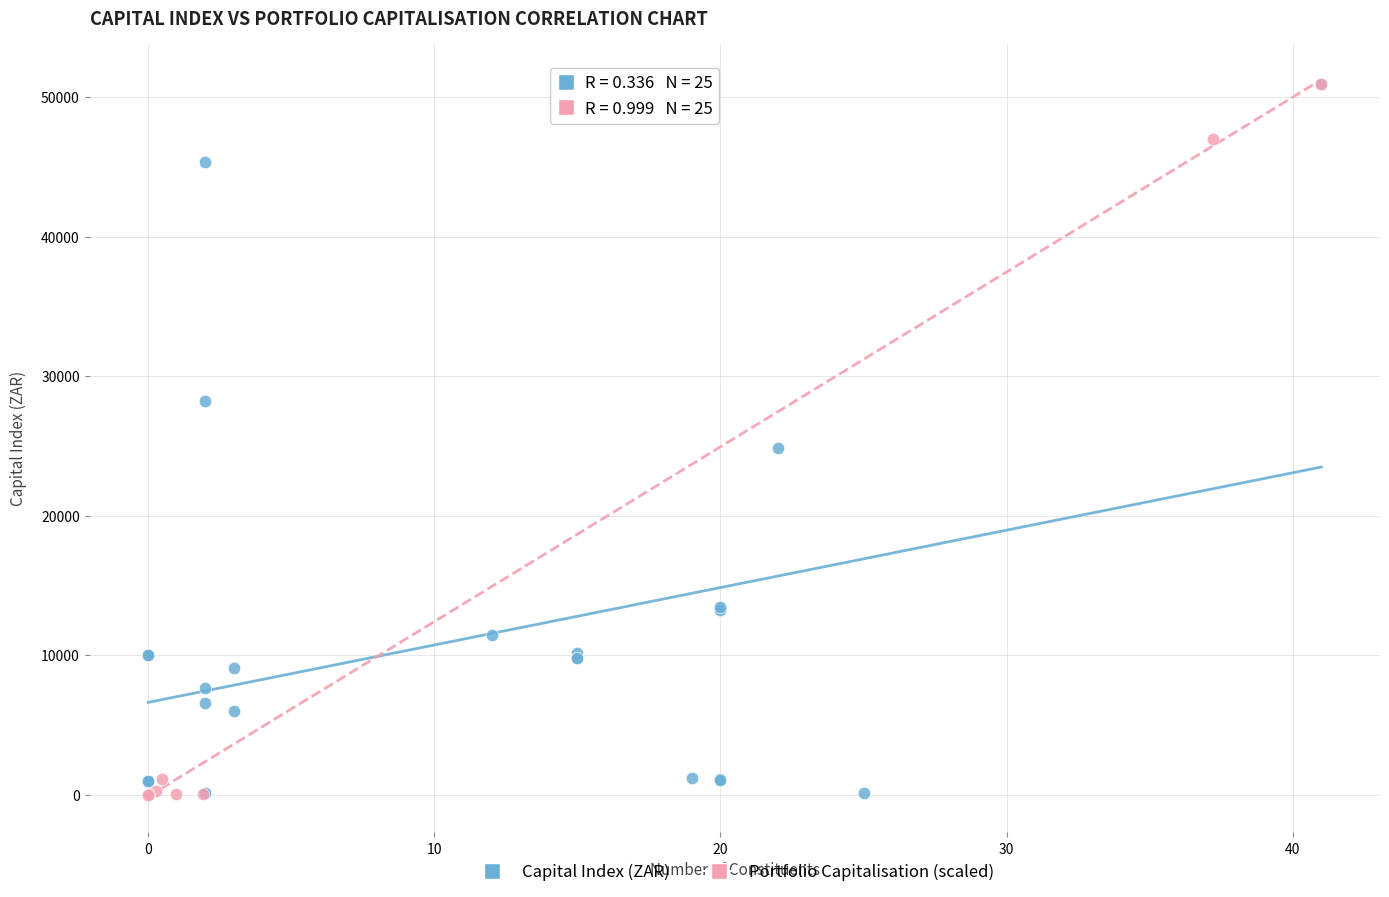

What are all the series names shown in the legend?

Capital Index (ZAR), Portfolio Capitalisation (scaled)